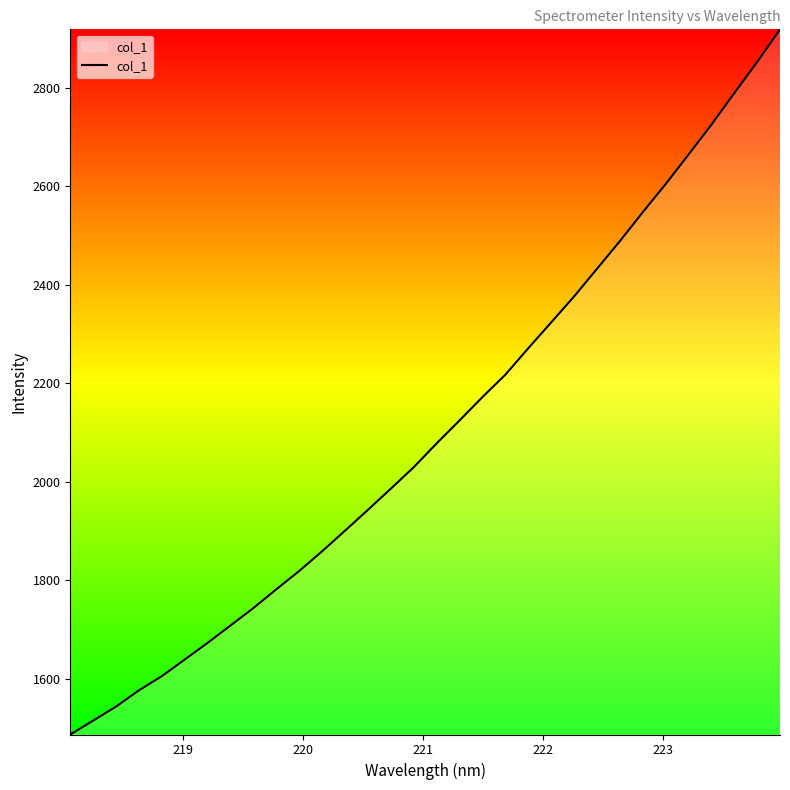

What is the maximum value shown in the chart?

2918.7